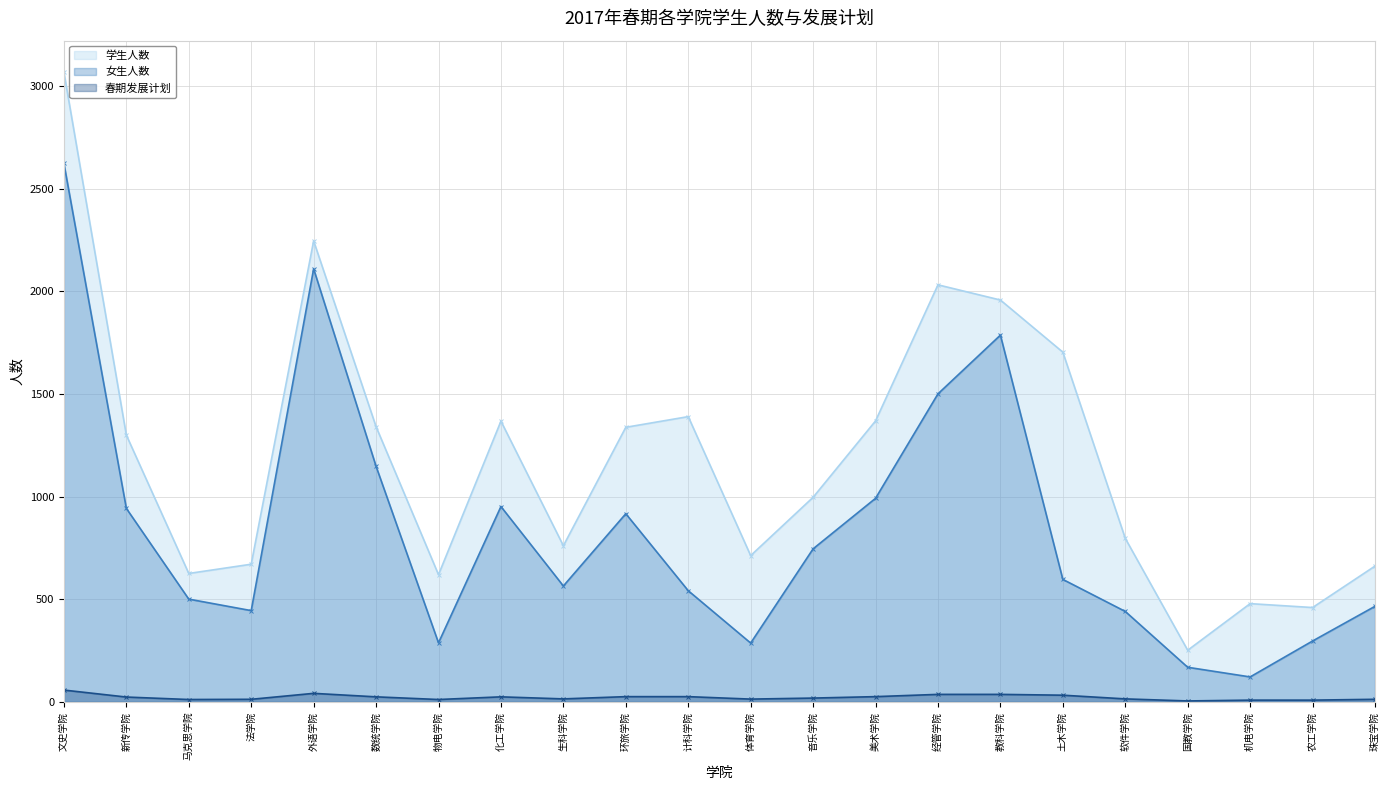

What are all the series names shown in the legend?

学生人数, 女生人数, 春期发展计划